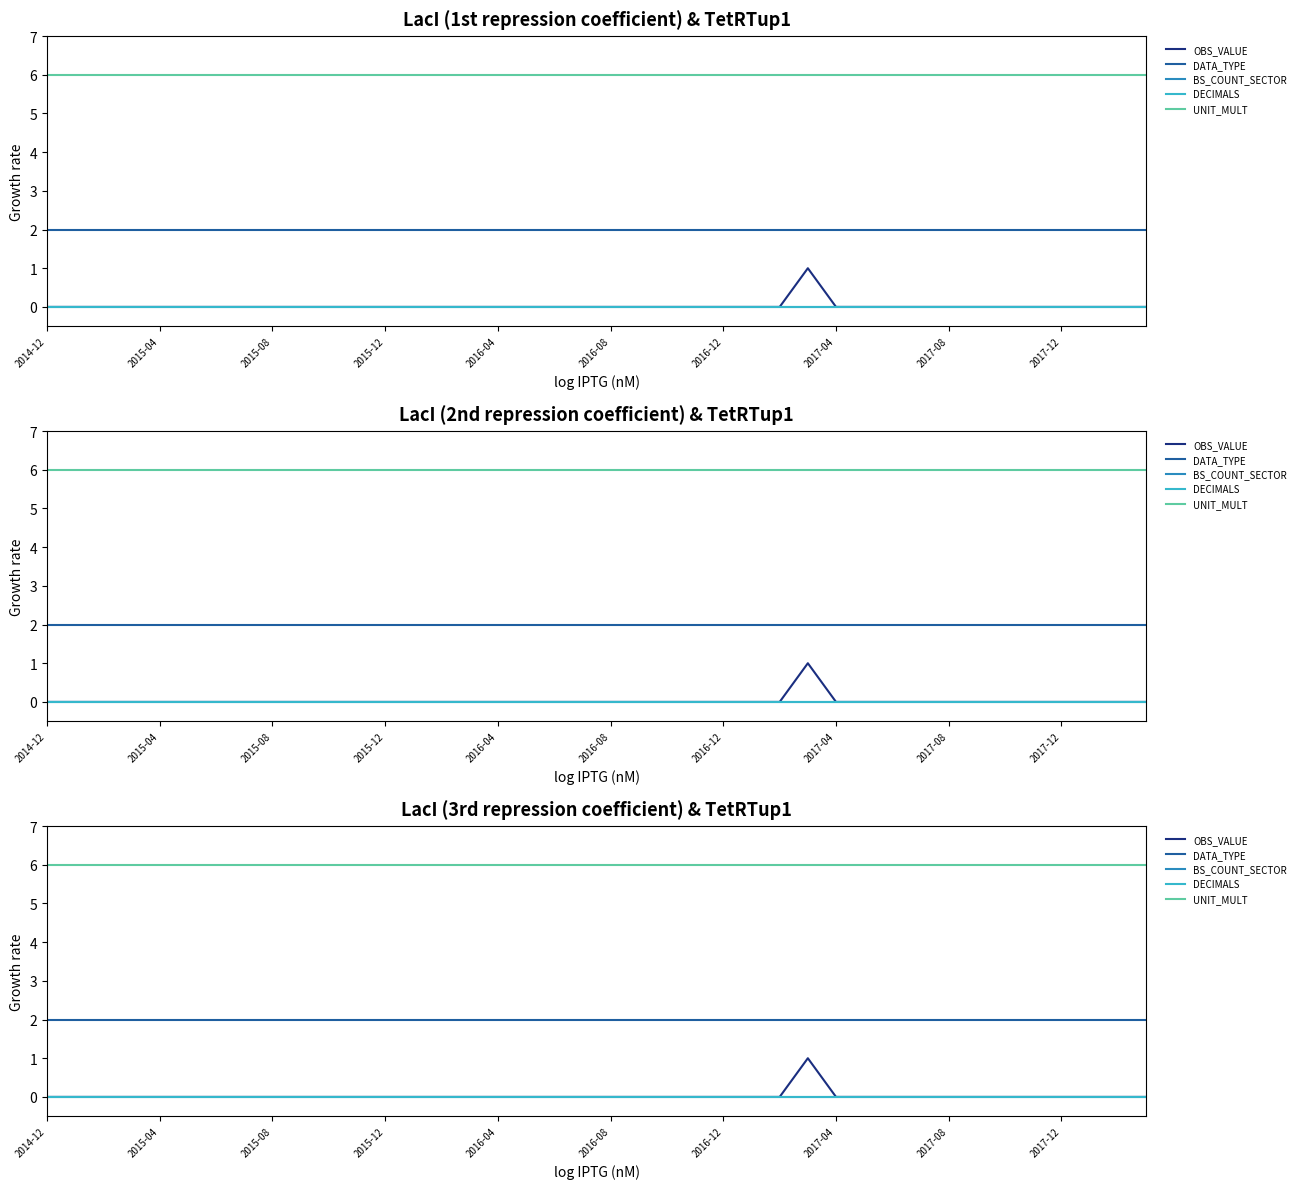

What is the value of the DATA_TYPE point at the 30th from the left?

2